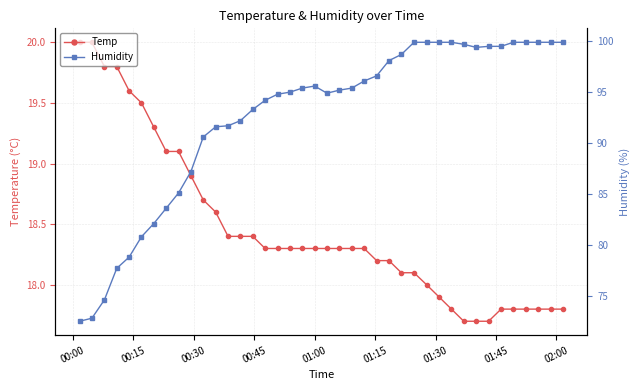

Reading left to right, extract all data points from this chart.

Temp: 20.0	20.0	19.8	19.8	19.6	19.5	19.3	19.1	19.1	18.9	18.7	18.6	18.4	18.4	18.4	18.3	18.3	18.3	18.3	18.3	18.3	18.3	18.3	18.3	18.2	18.2	18.1	18.1	18.0	17.9	17.8	17.7	17.7	17.7	17.8	17.8	17.8	17.8	17.8	17.8
Humidity: 72.5	72.8	74.6	77.7	78.8	80.8	82.1	83.6	85.1	87.2	90.6	91.6	91.7	92.2	93.3	94.2	94.8	95.0	95.4	95.6	94.9	95.2	95.4	96.1	96.6	98.1	98.7	99.9	99.9	99.9	99.9	99.7	99.4	99.5	99.5	99.9	99.9	99.9	99.9	99.9